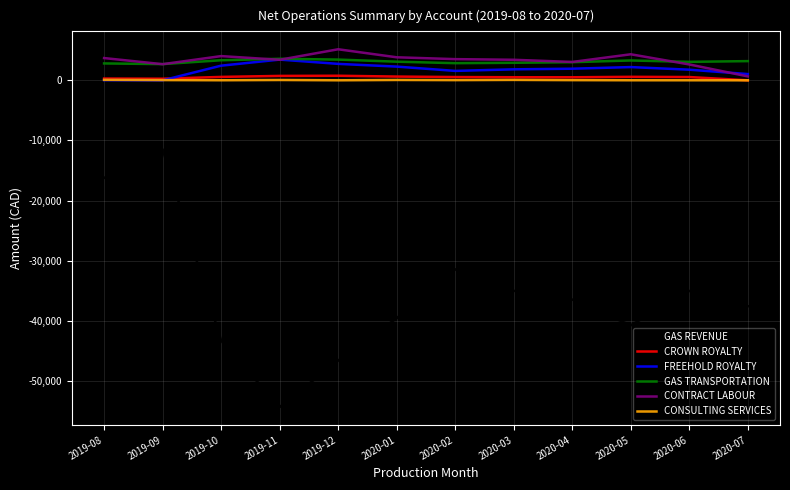

What is the difference between the highest and lowest values at 2020-03?

38435.9